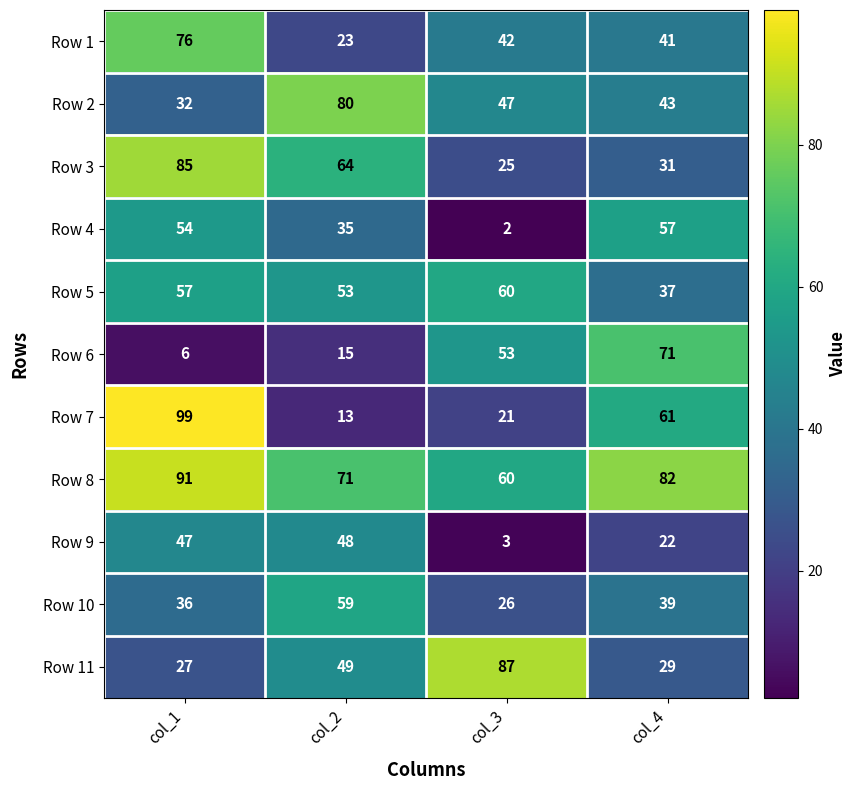

Which series changed the most between col_1 and col_3?

Row 7